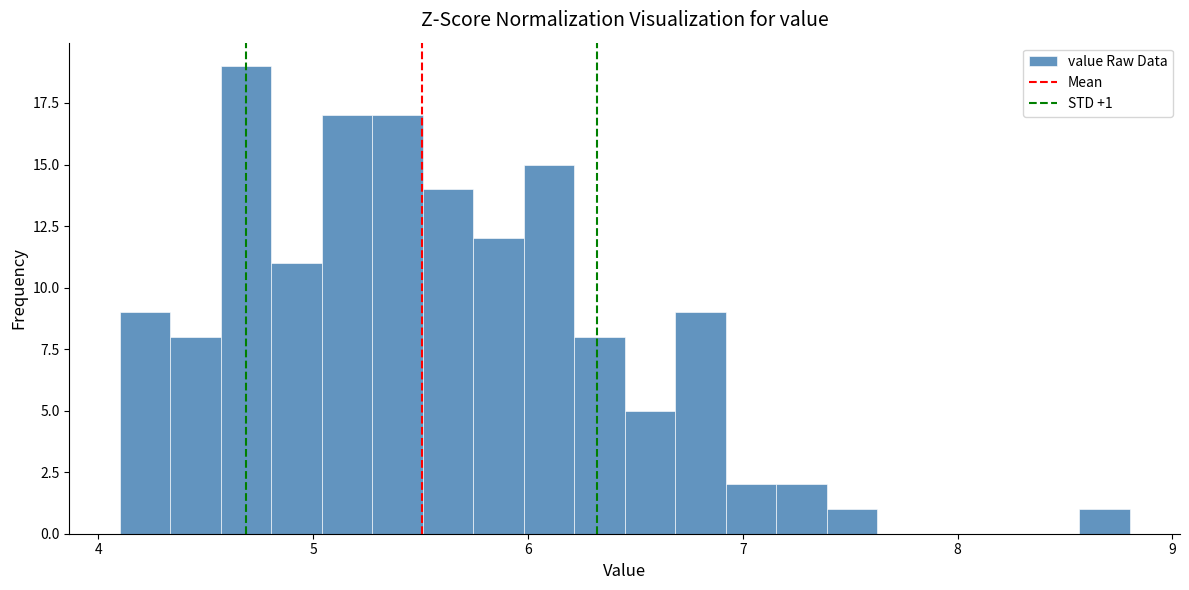

Read against the x-axis, roughly where is the centre of the tallest bar?

4.7